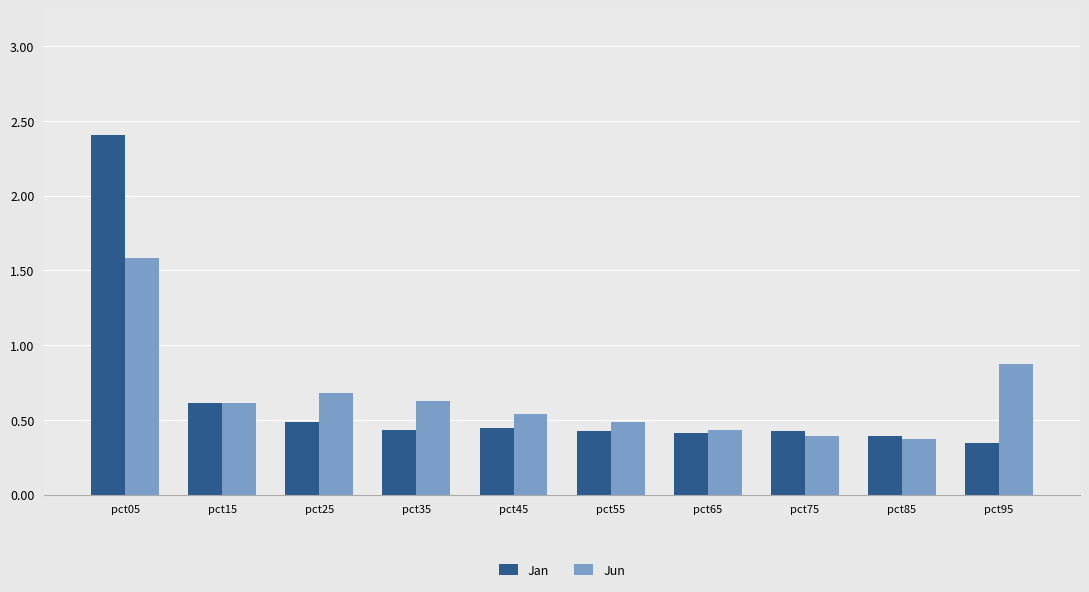

How many series are shown in this chart?

2